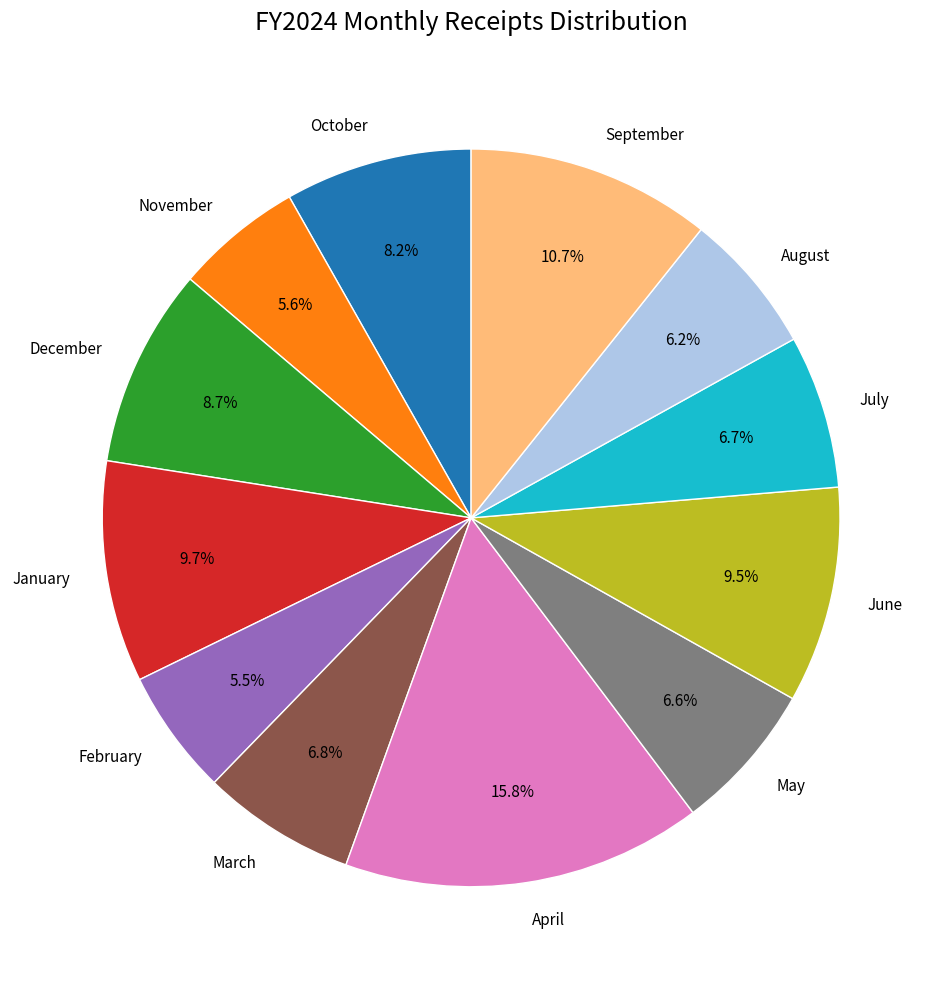

To the nearest percent, what is the combined percentage of October and May?

15%